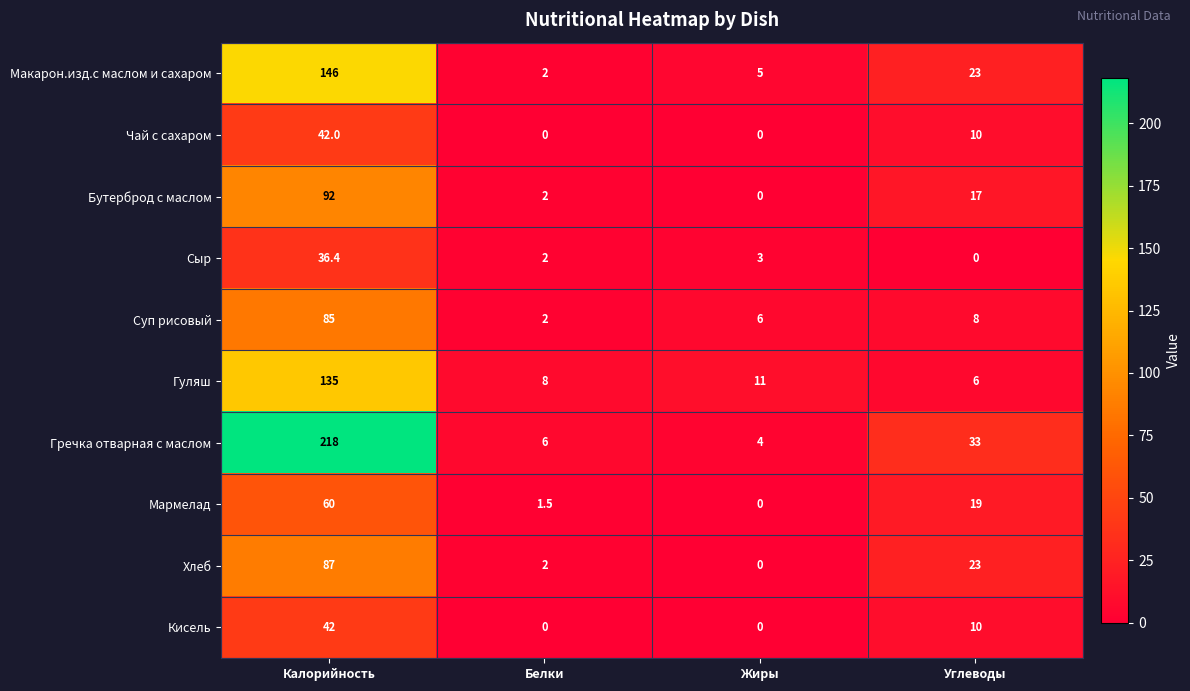

What is the total value across all series at Жиры?

29.0